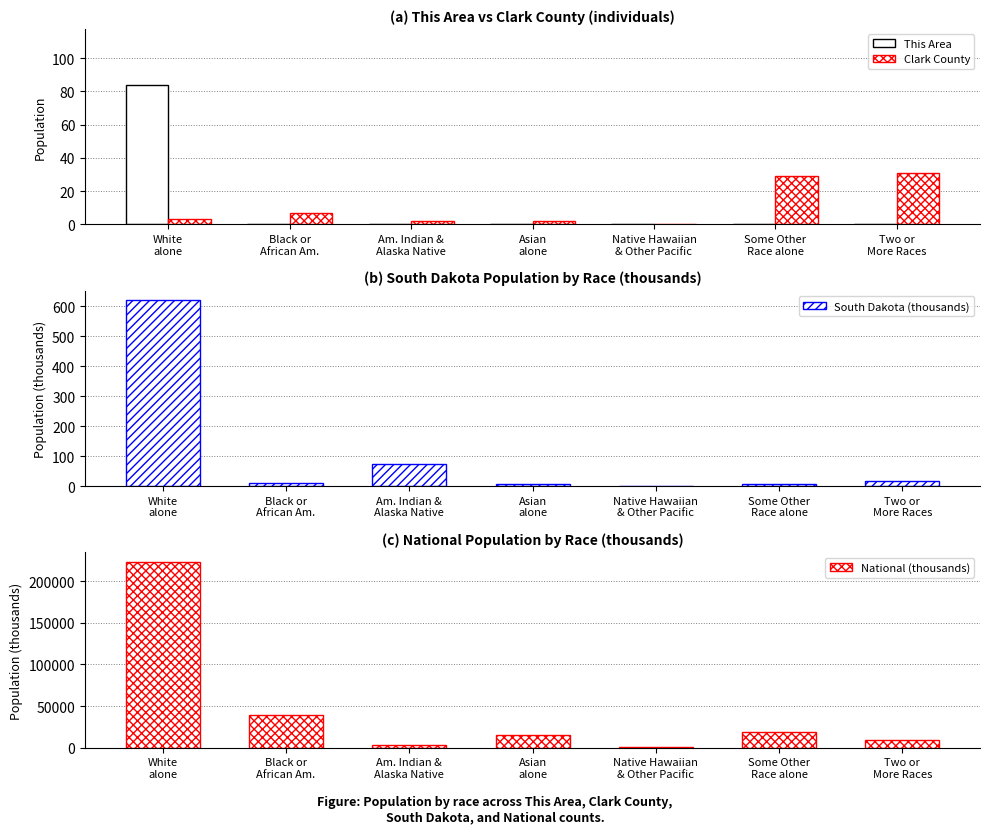

The value of Clark County at Asian
alone is 2.0. True or false?

True